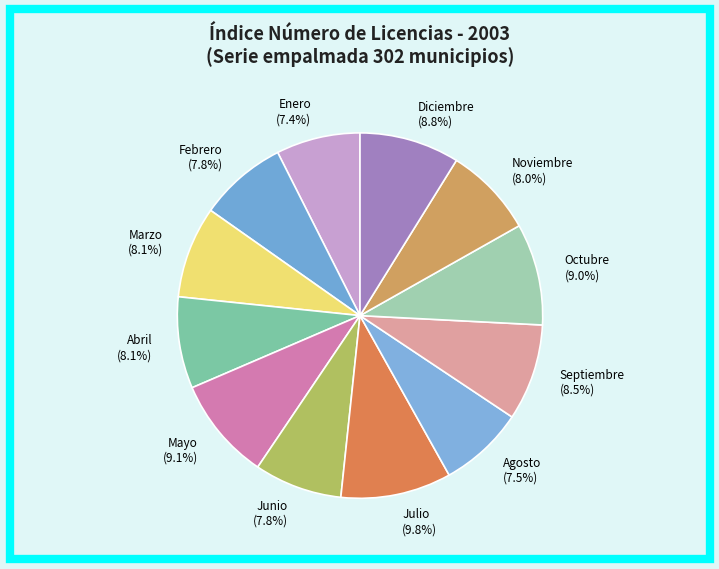

How many slices are in this pie chart?

12